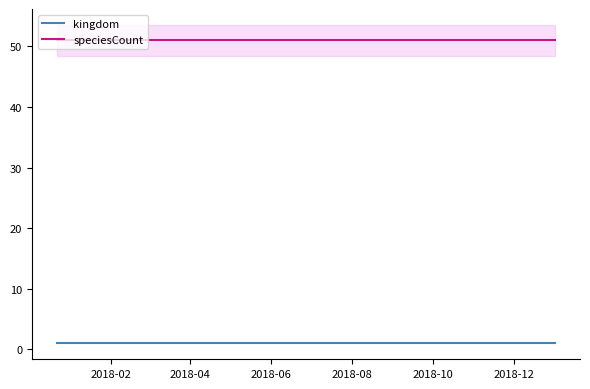

True or false: speciesCount and kingdom cross at least once.

False